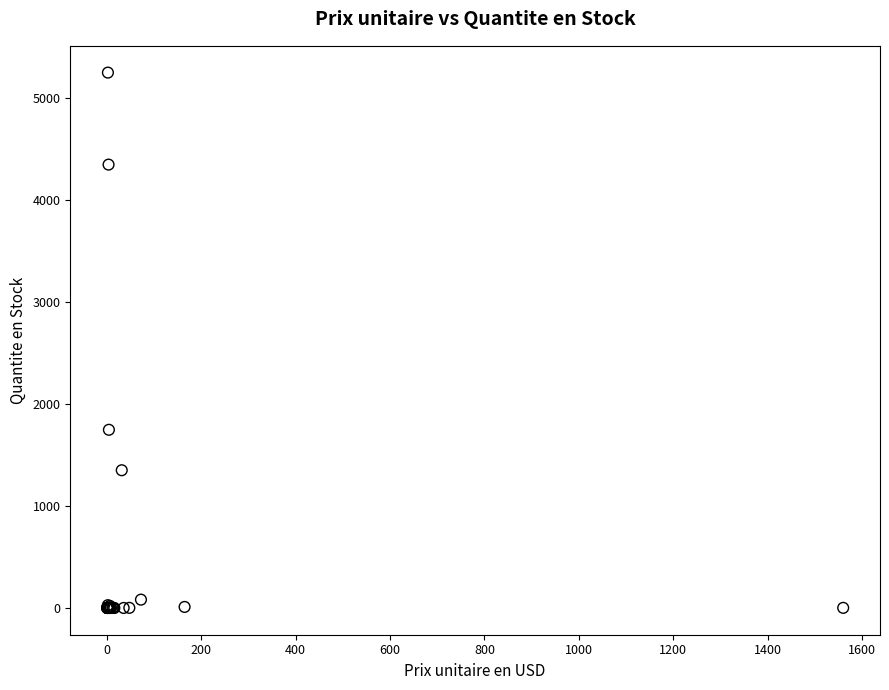

What Y value in the scatter plot is closest to 2622?

1745.2